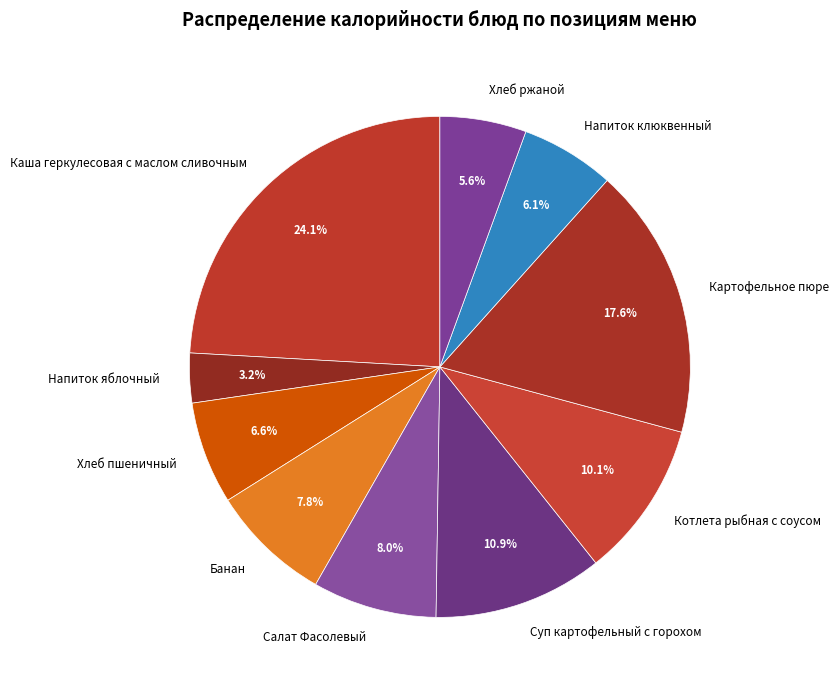

Is Салат Фасолевый the majority of the pie?

No